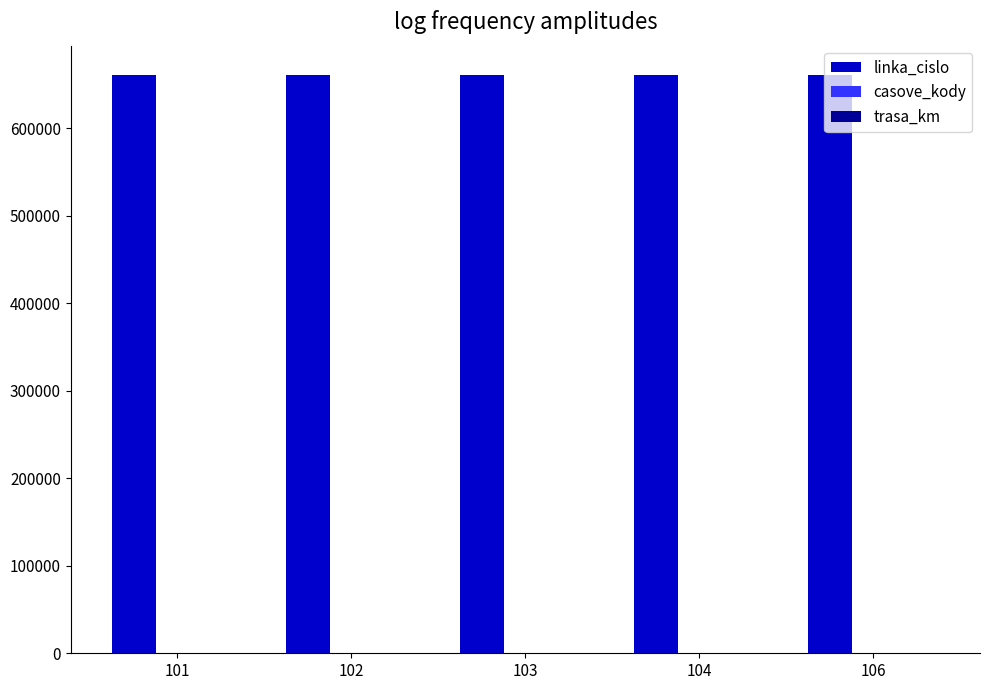

How many groups of bars are there?

5